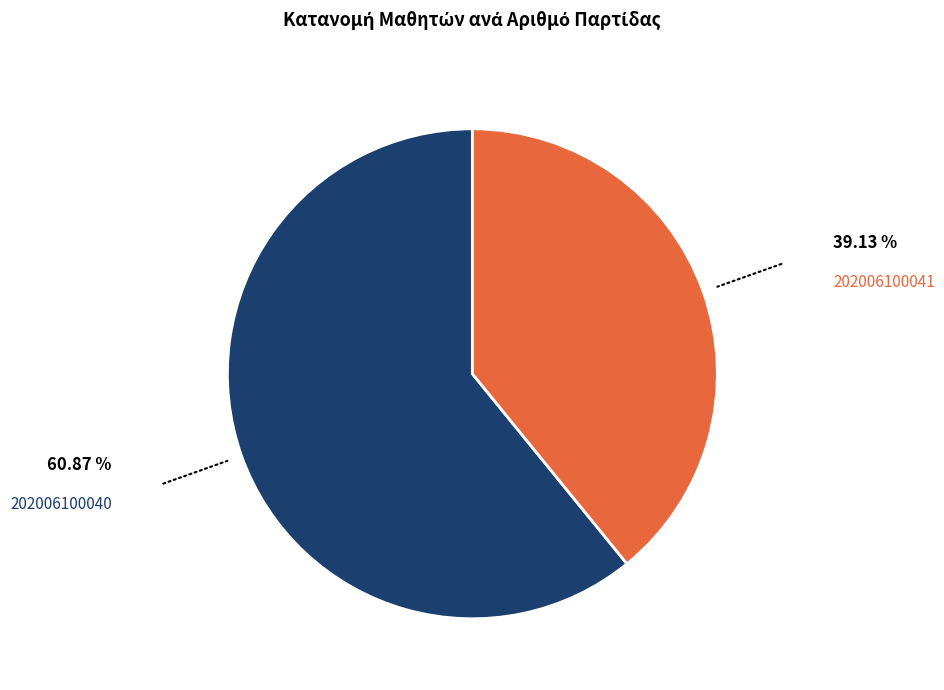

Is there a majority slice in this chart?

Yes